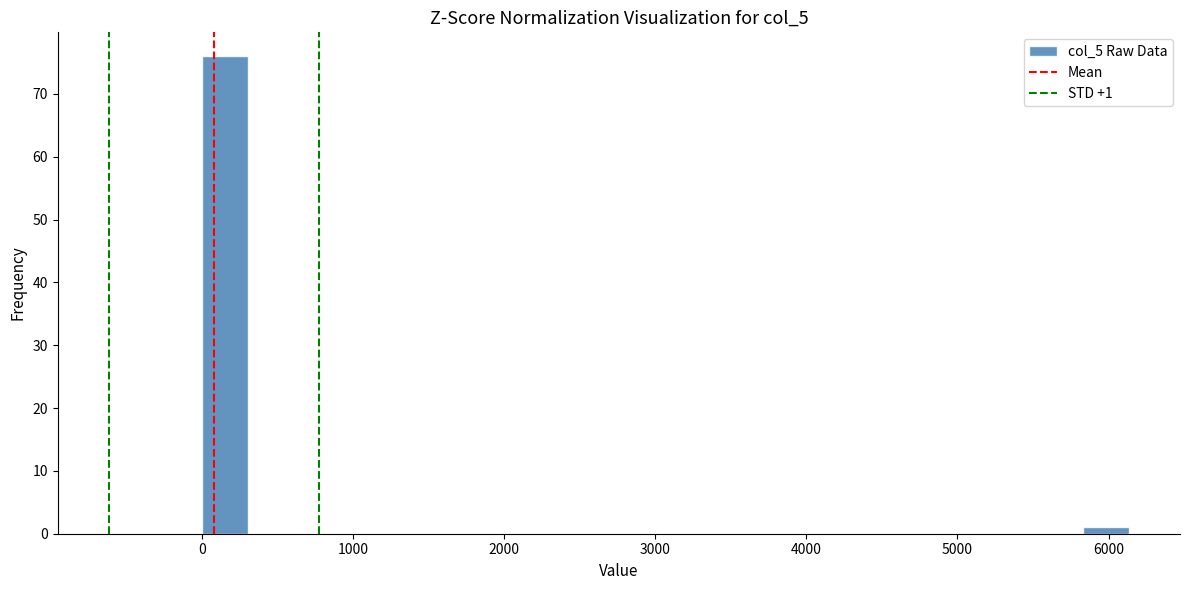

Around what value on the x-axis is the tallest bar? Give the approximate position of its centre, as read against the axis.

200